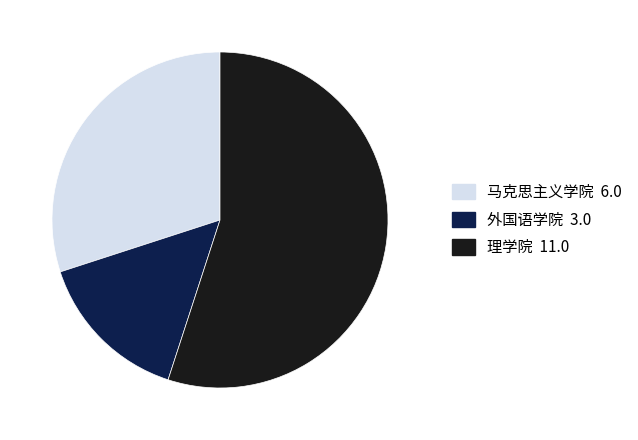

Does any single category account for the majority?

Yes